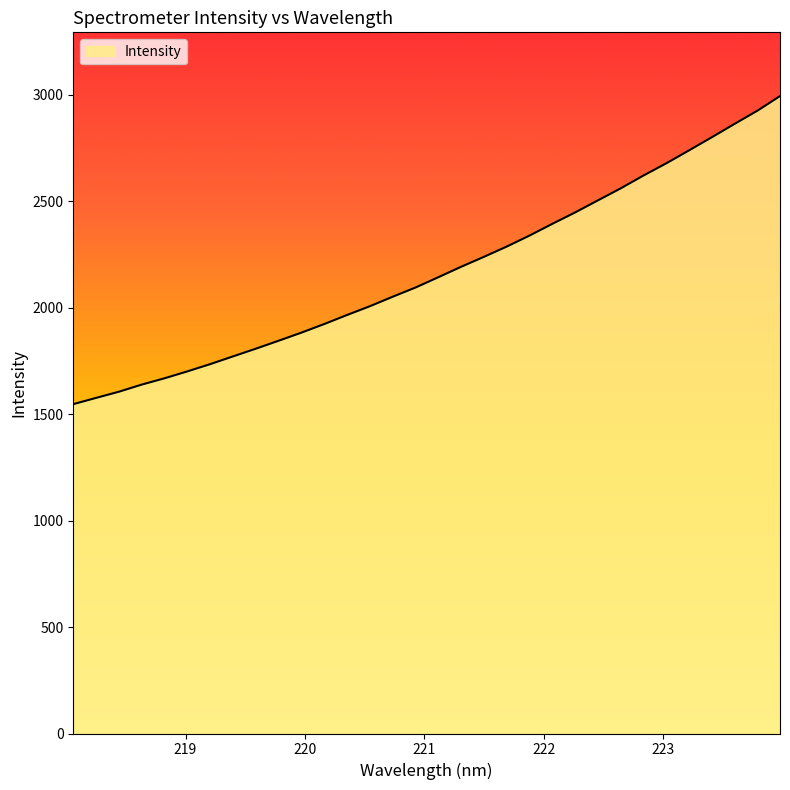

What is the difference between the maximum and second lowest values?

1417.6